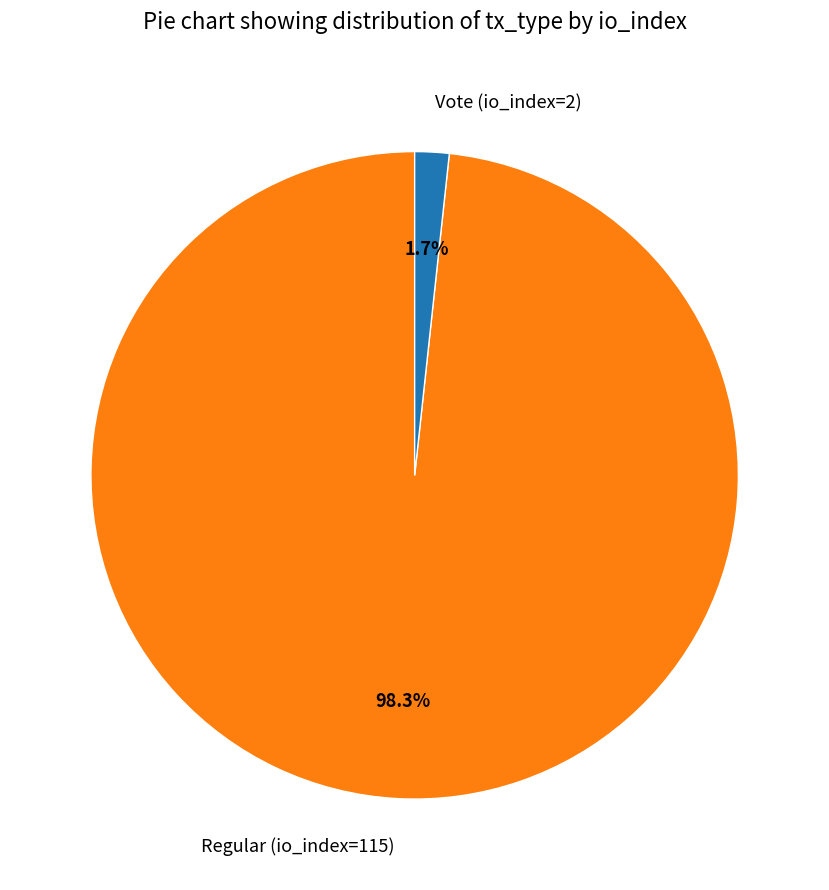

What is the total percentage of Regular (io_index=115) and Vote (io_index=2)?

100.0%